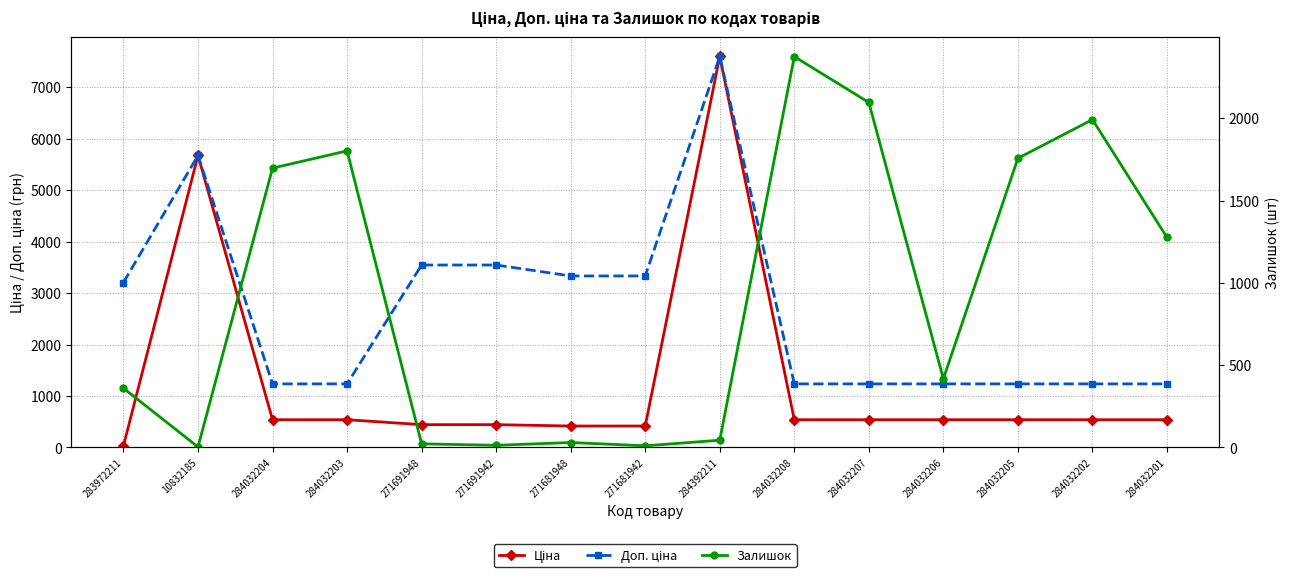

At how many categories does at least one series exceed 1723?

12